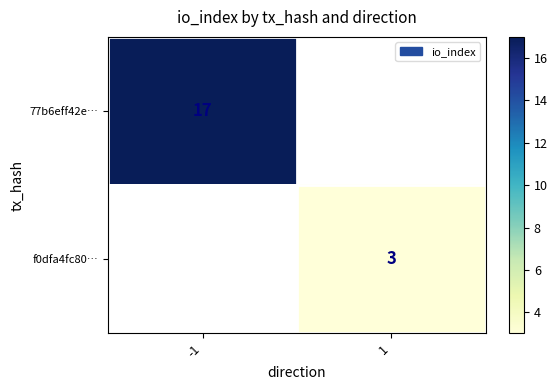

The value of f0dfa4fc80… at 1 is 3. True or false?

True